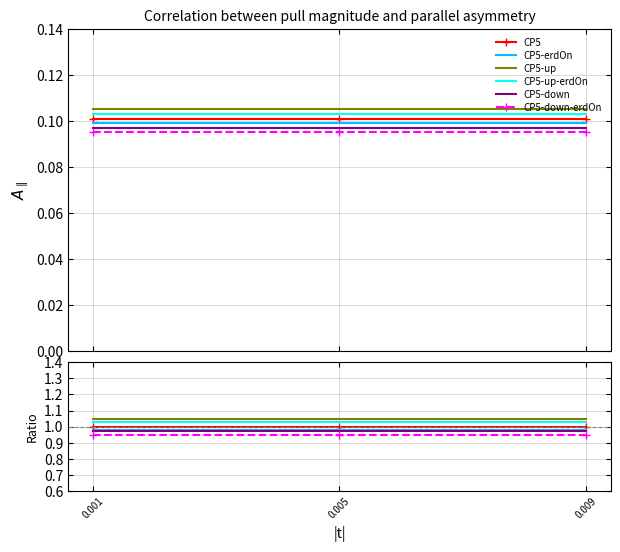

How many categories are shown in the chart?

3